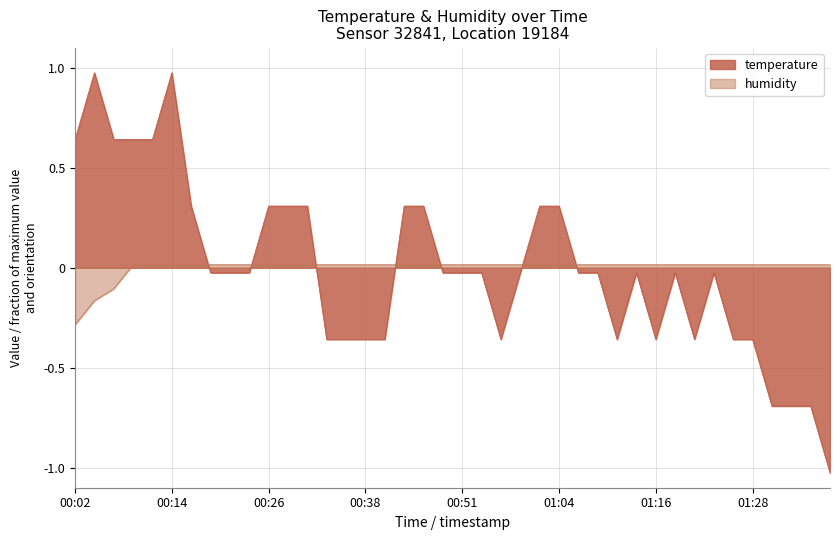

The value of humidity at 00:33 is 0.0. True or false?

False